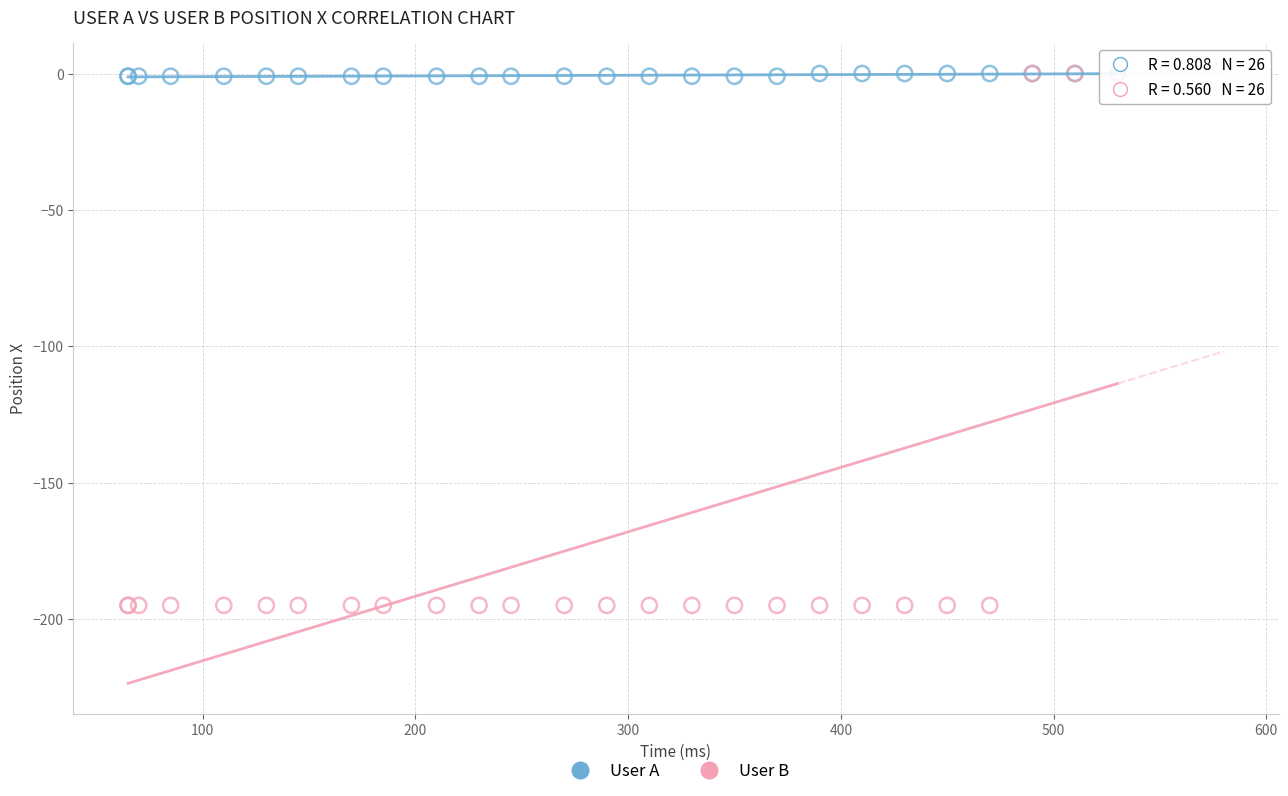

What are all the series names shown in the legend?

User A, User B